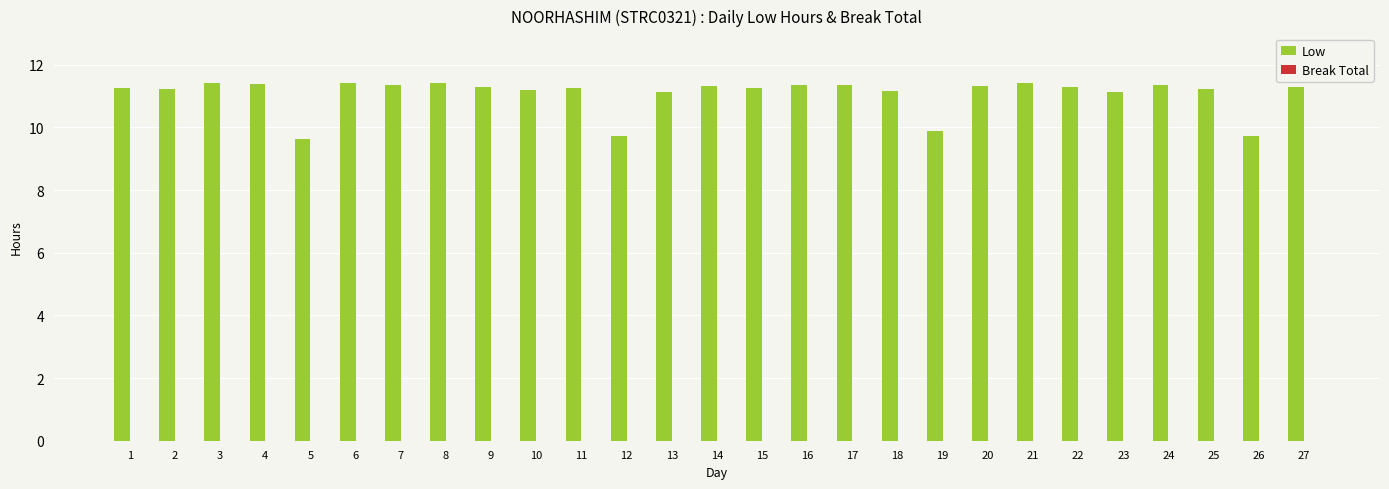

What is the smallest value displayed?

9.6